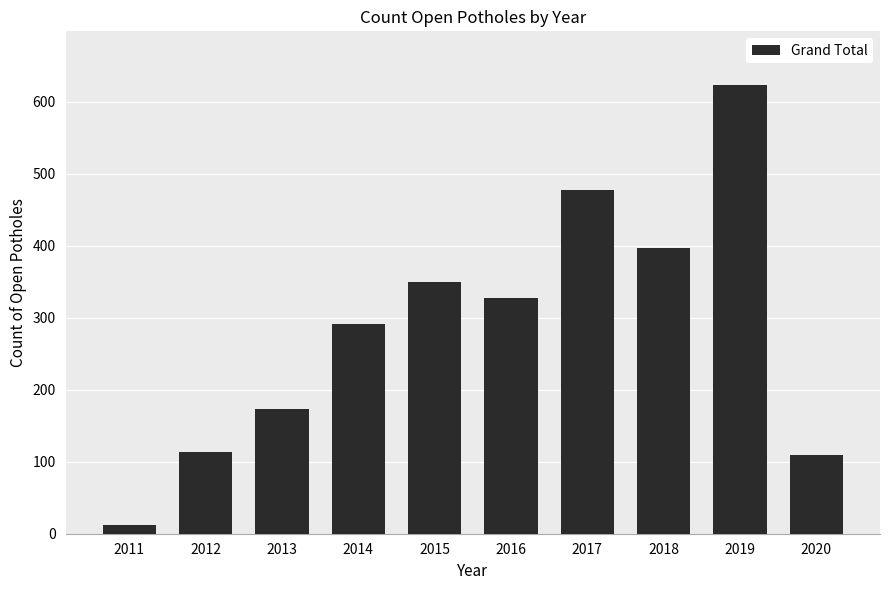

What is the ratio of the value at 2020 to the value at 2015?

0.3